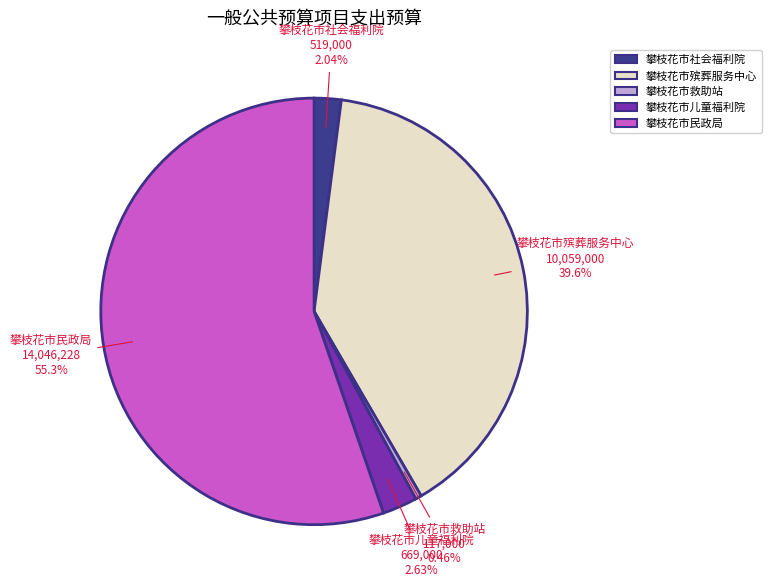

To the nearest percent, what percentage of the pie is 攀枝花市儿童福利院?

3%